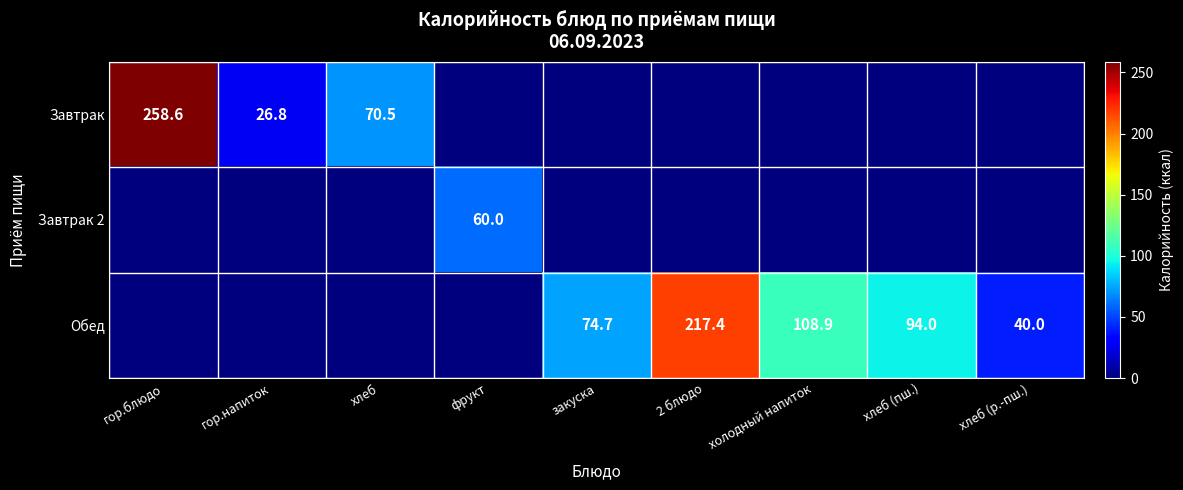

True or false: Завтрак has a value of 258.6 at гор.блюдо.

True